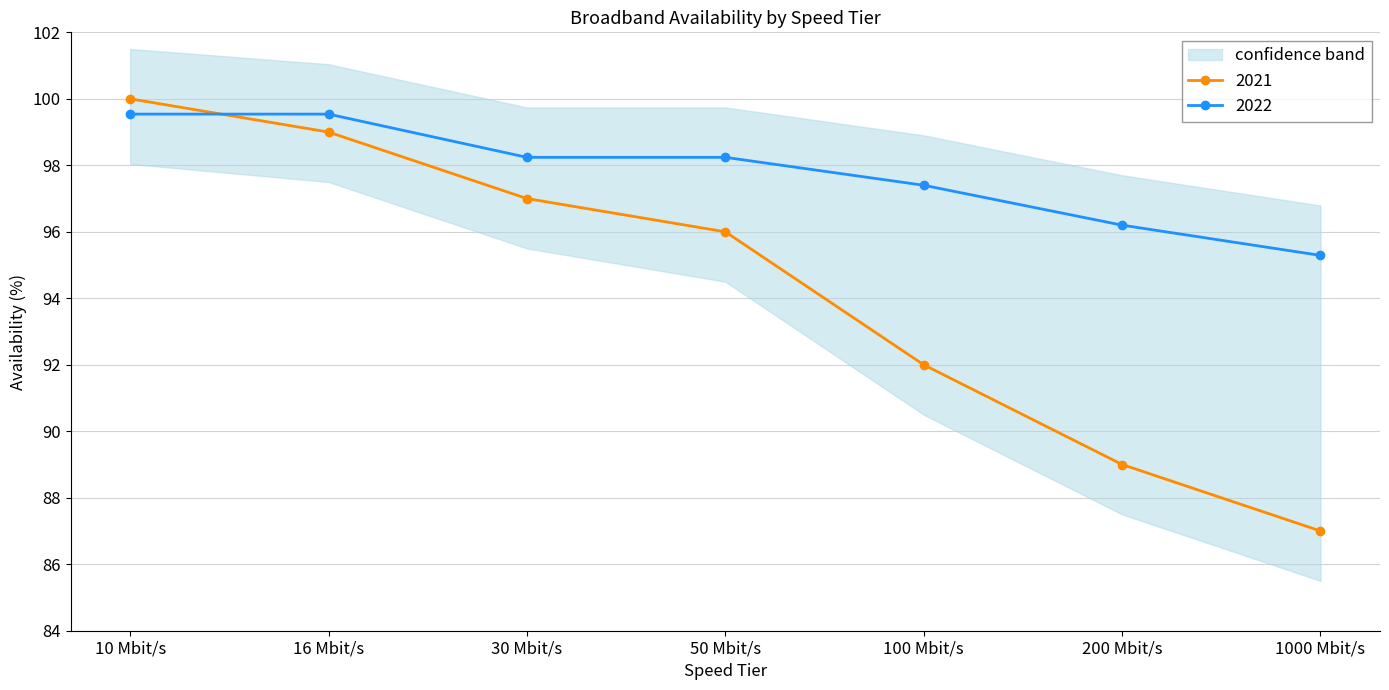

What is the difference between the maximum and minimum values in the 2021 series?

13.0